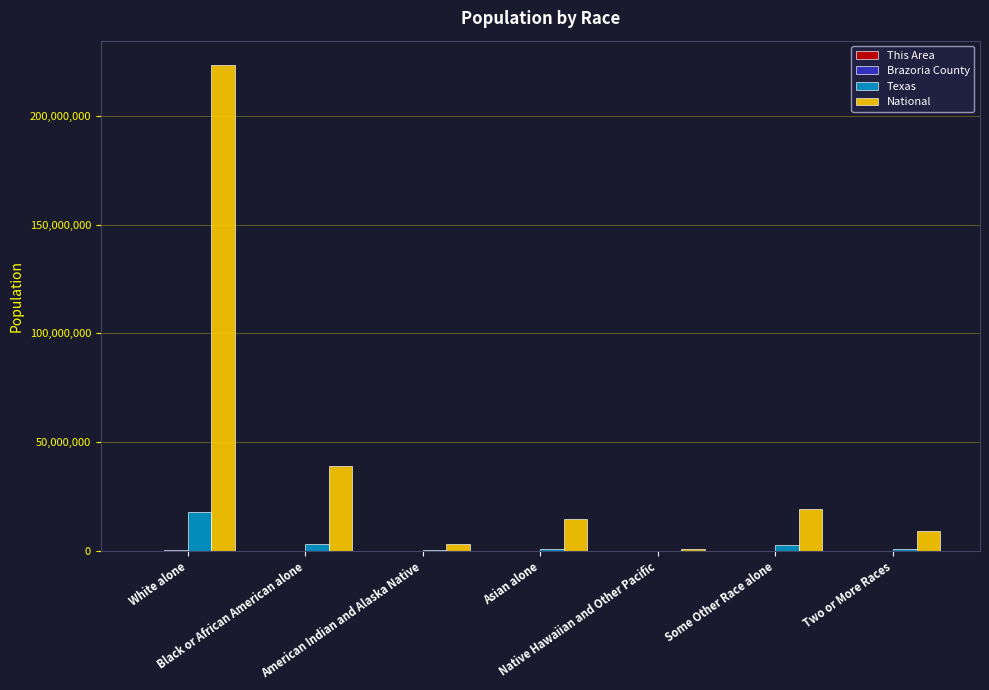

What is the sum of all Texas values?

25145561